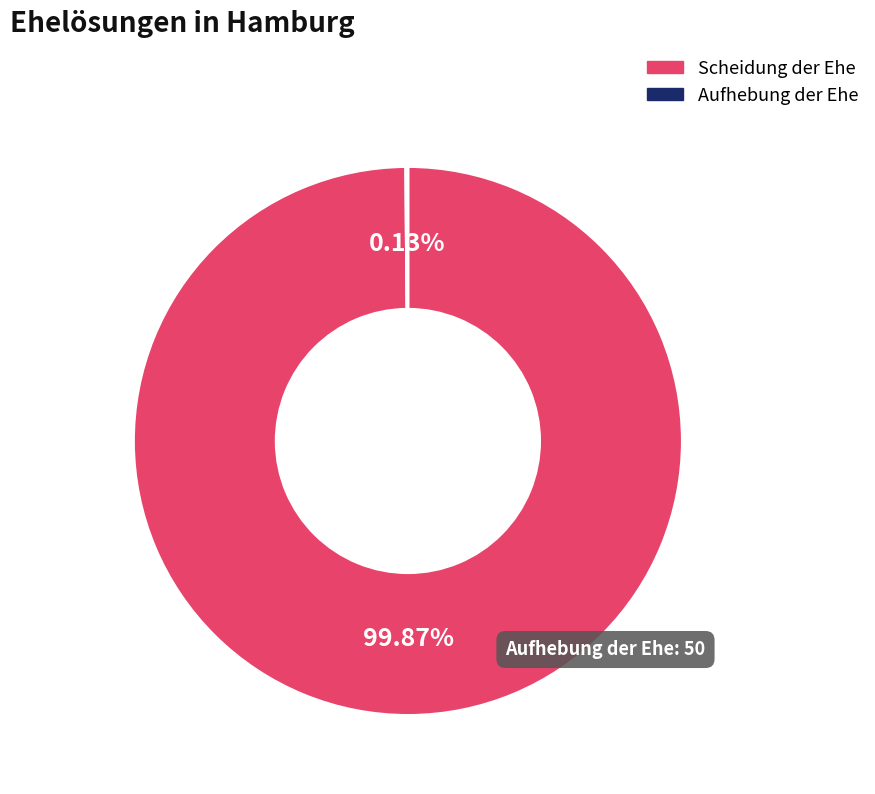

Which slice represents more than half of the pie?

Scheidung der Ehe